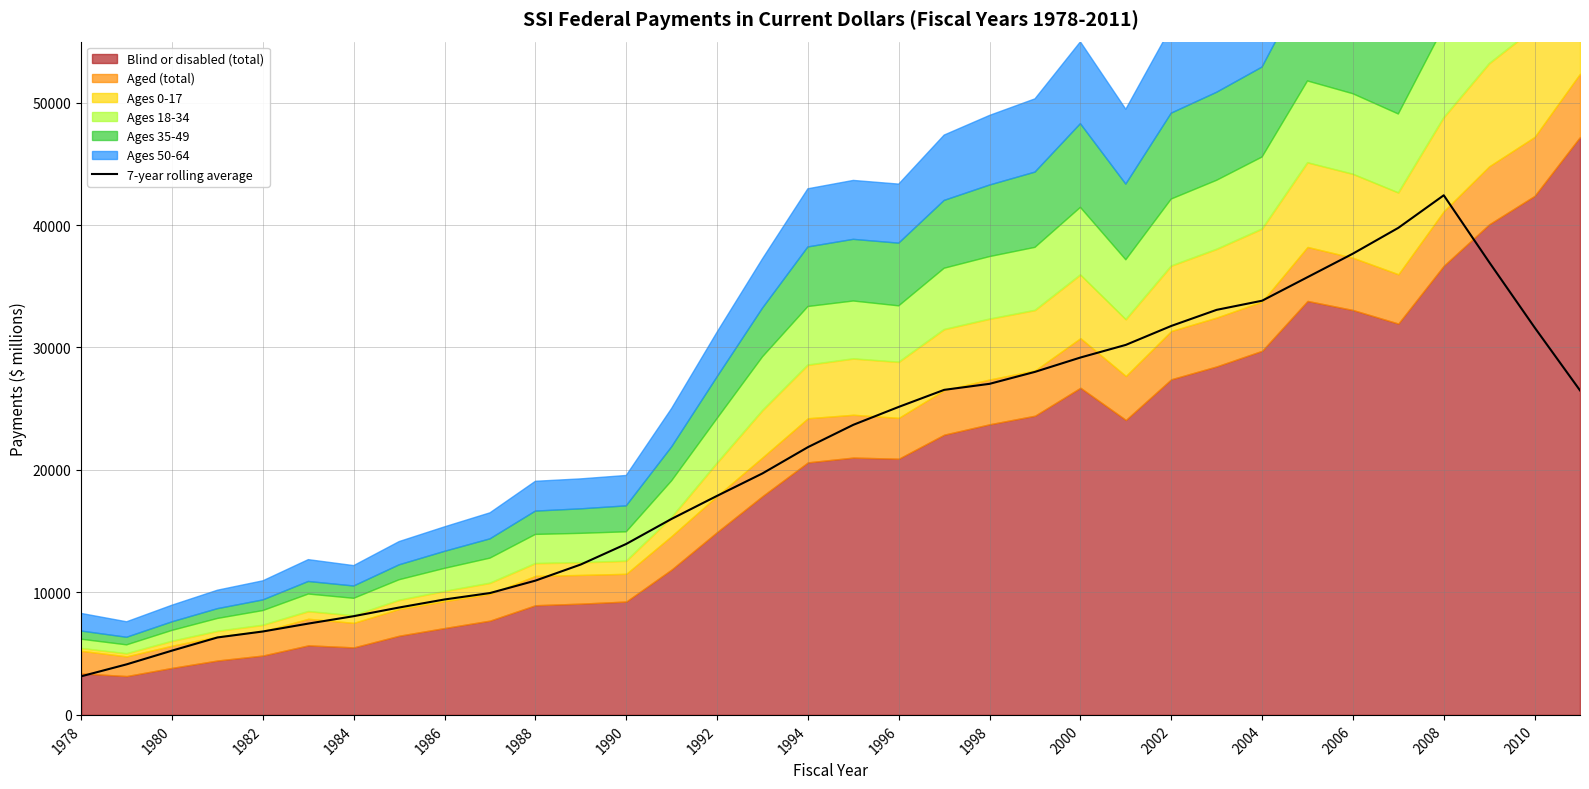

What is the sum of the values at 28 and 25?

70734.0